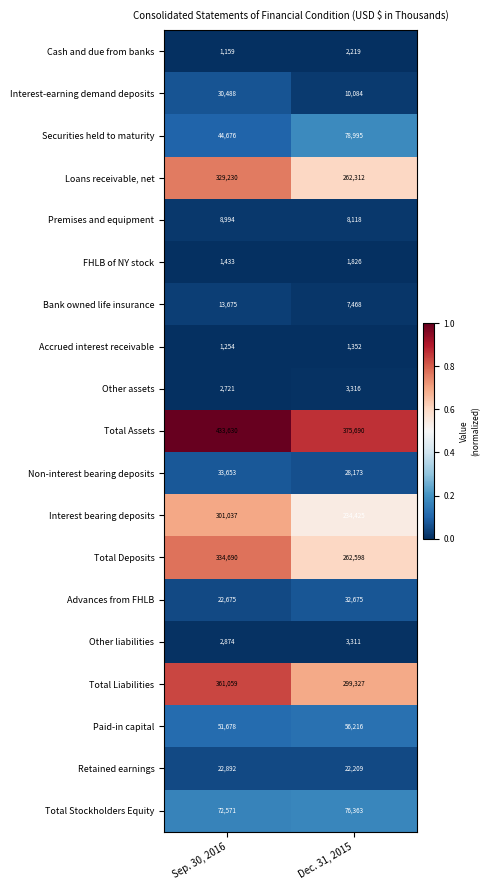

Which series changed the most between Sep. 30, 2016 and Dec. 31, 2015?

Total Deposits